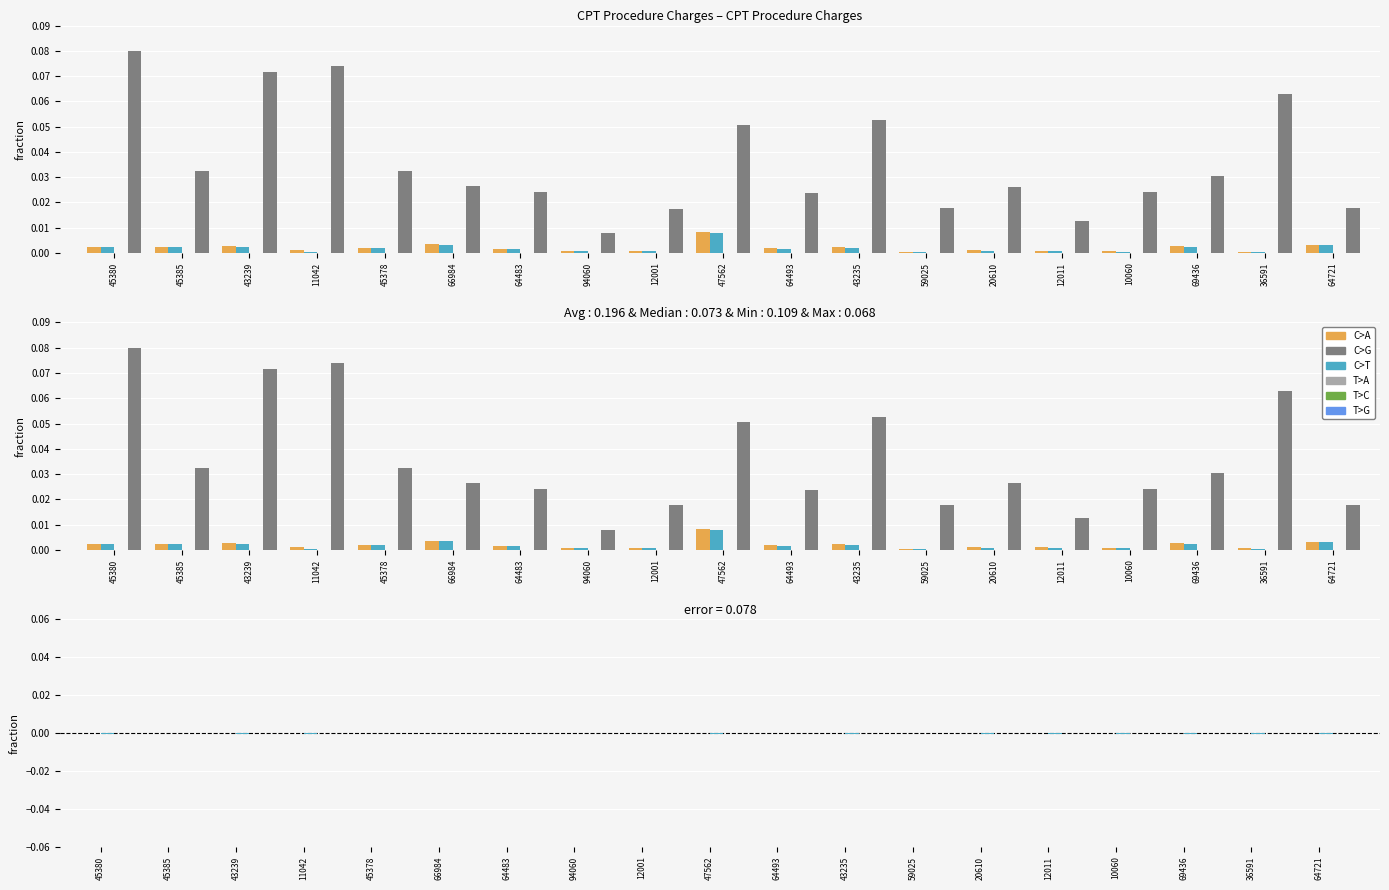

What is the label of the 10th bar from the left?

47562